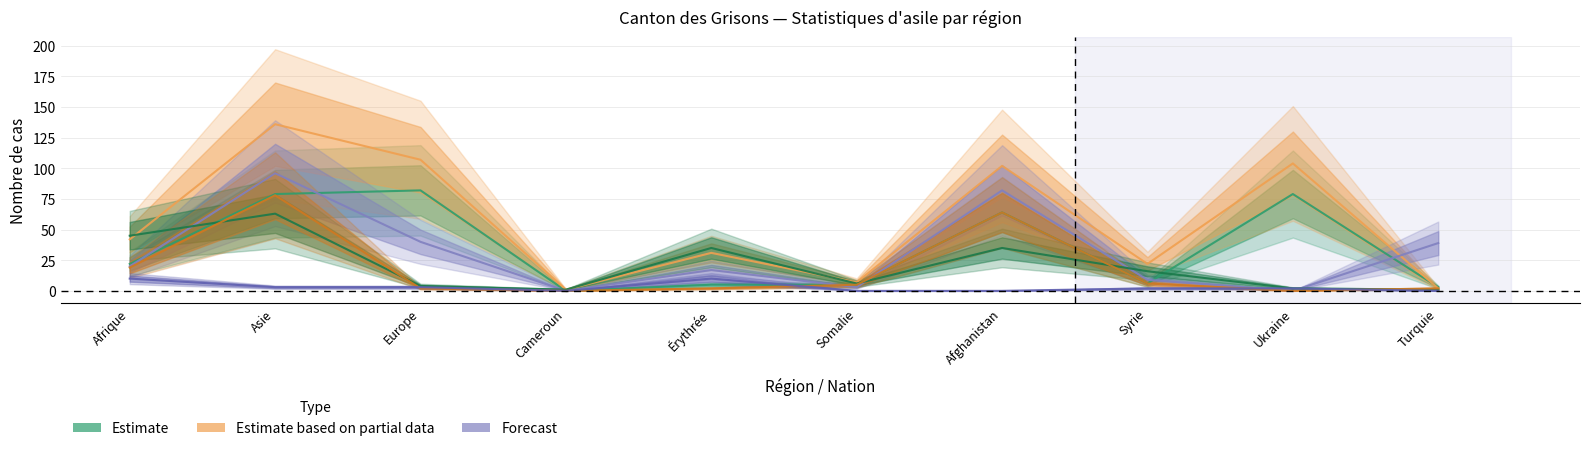

Where is Fins règlements provisoires (Total) nearest to the value 68?

Afrique